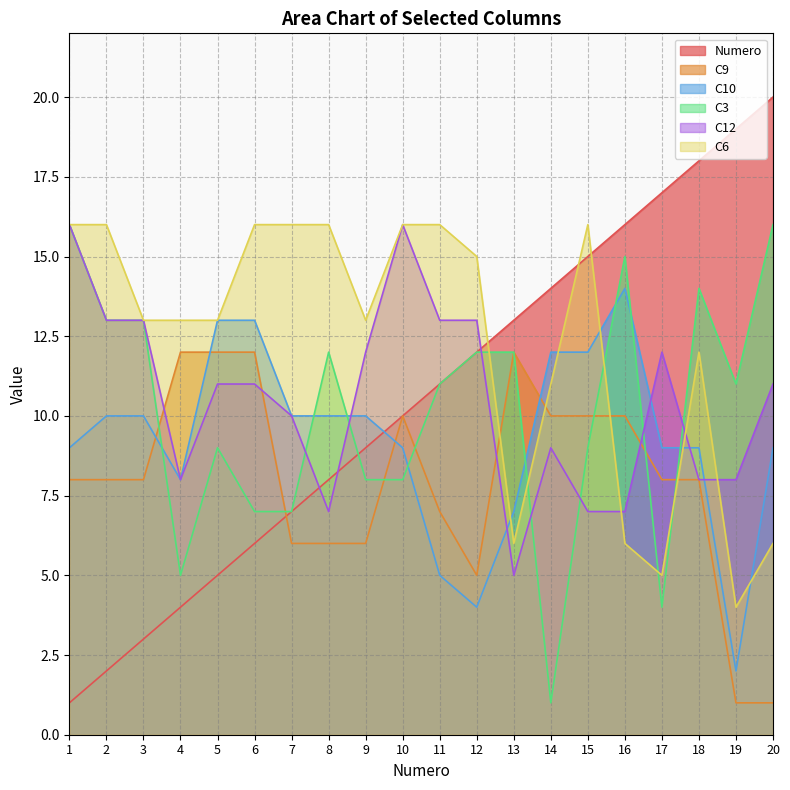

What is the difference between the highest and lowest values at 20?

19